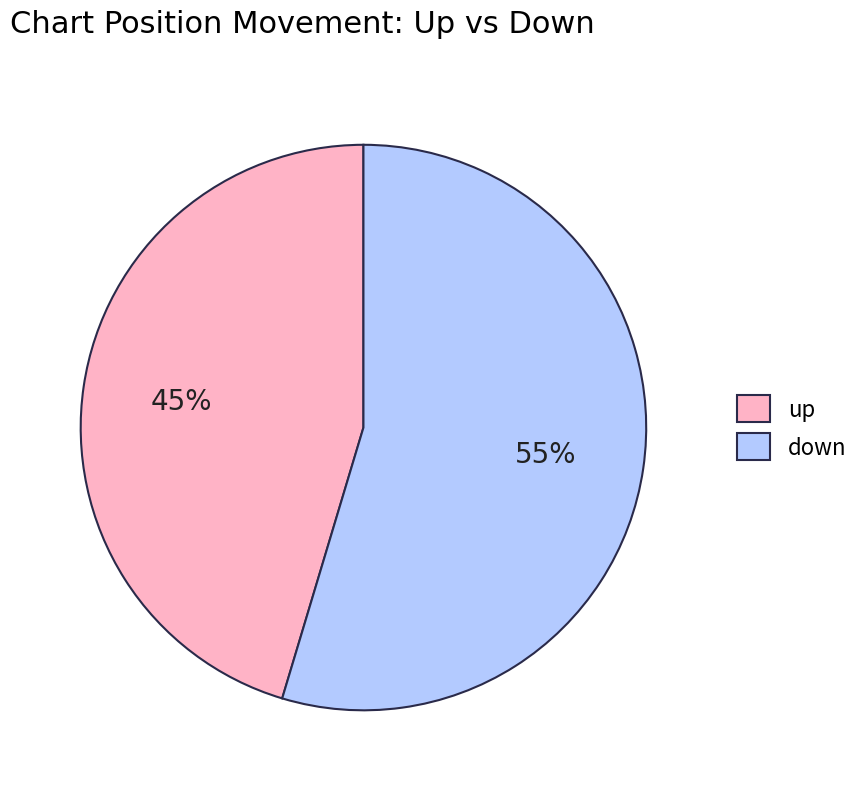

Do down and up together represent more than half of the pie?

Yes